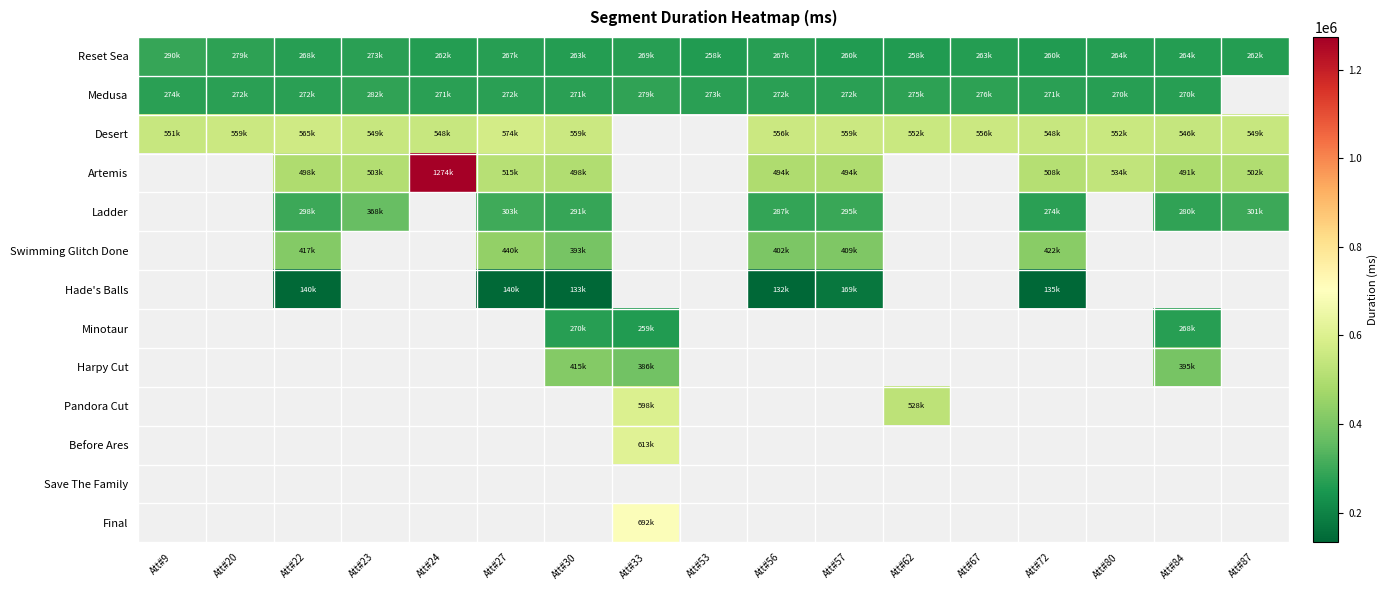

What is the sum of all Reset Sea values?

4536333.0